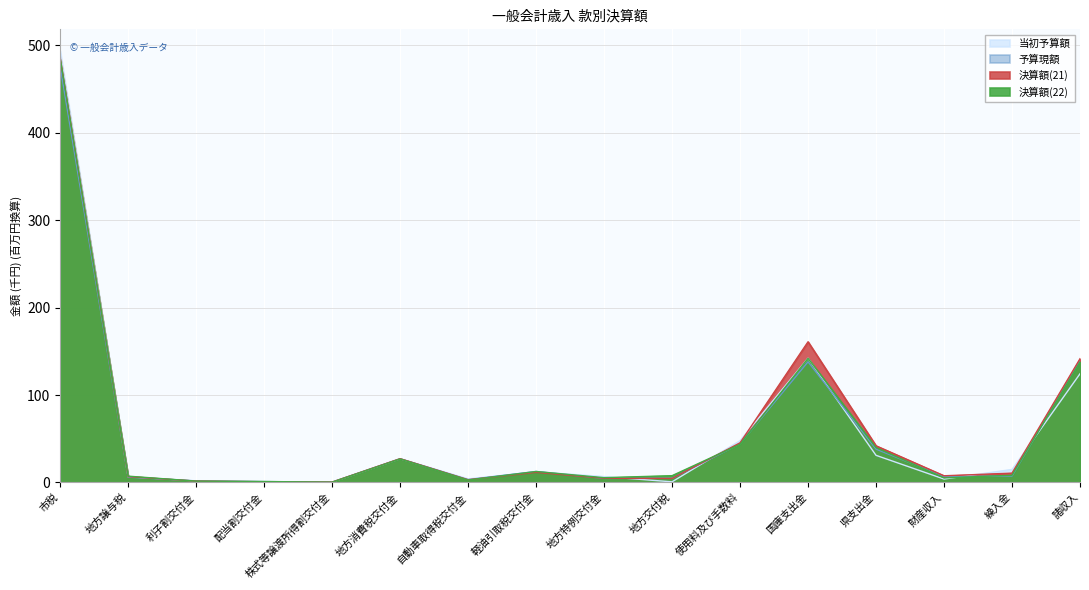

Which category has the highest value in the 当初予算額 series?

市税